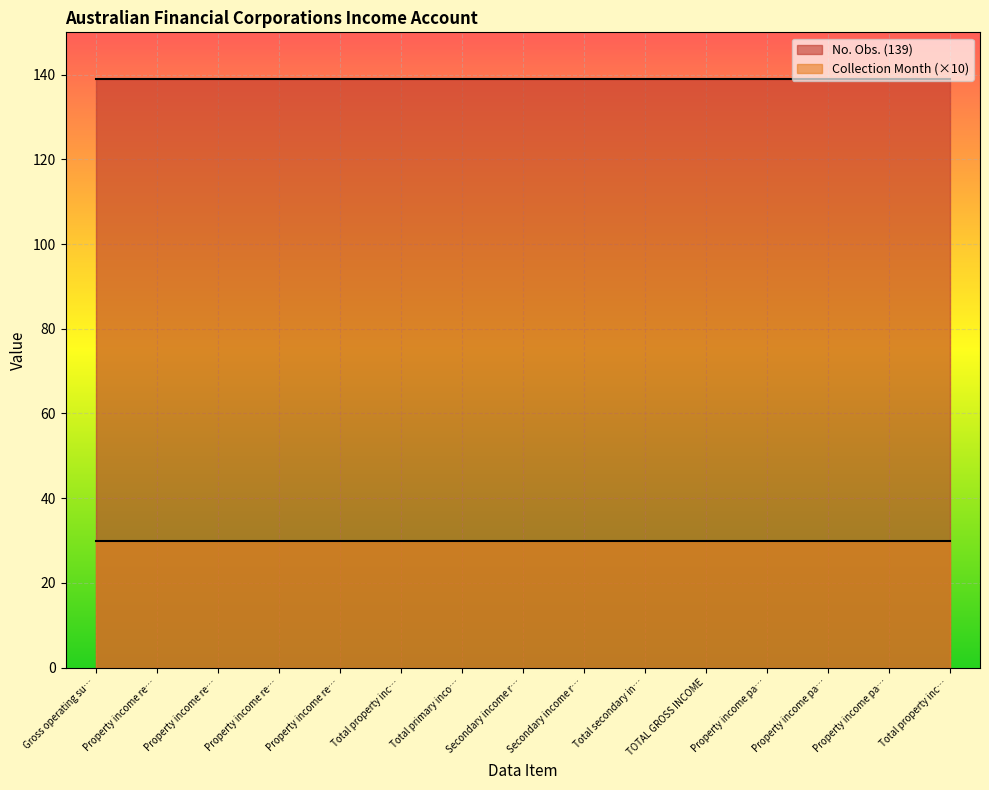

How many series are shown in this chart?

2